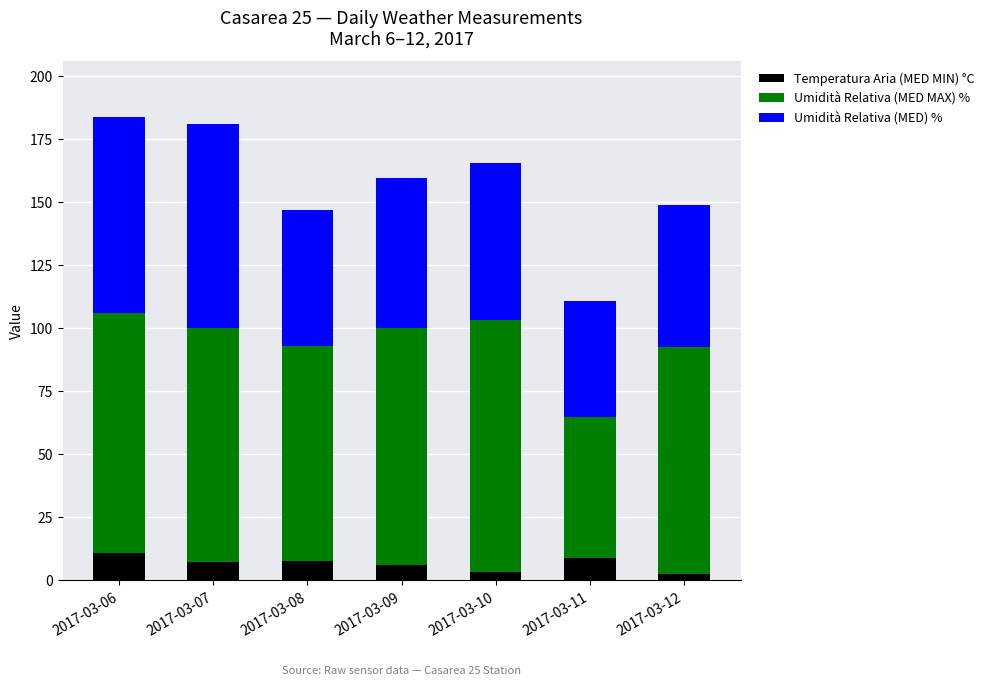

What is the total value across all series at 2017-03-09?

159.4